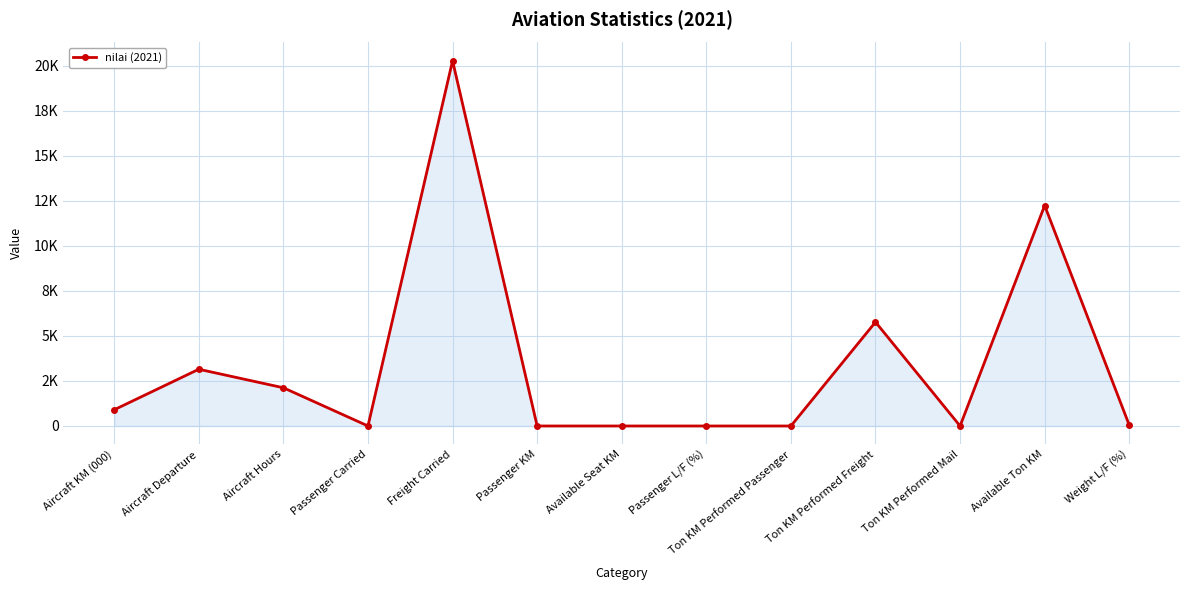

Is it true that the value at Ton KM Performed Passenger is 7756?

False